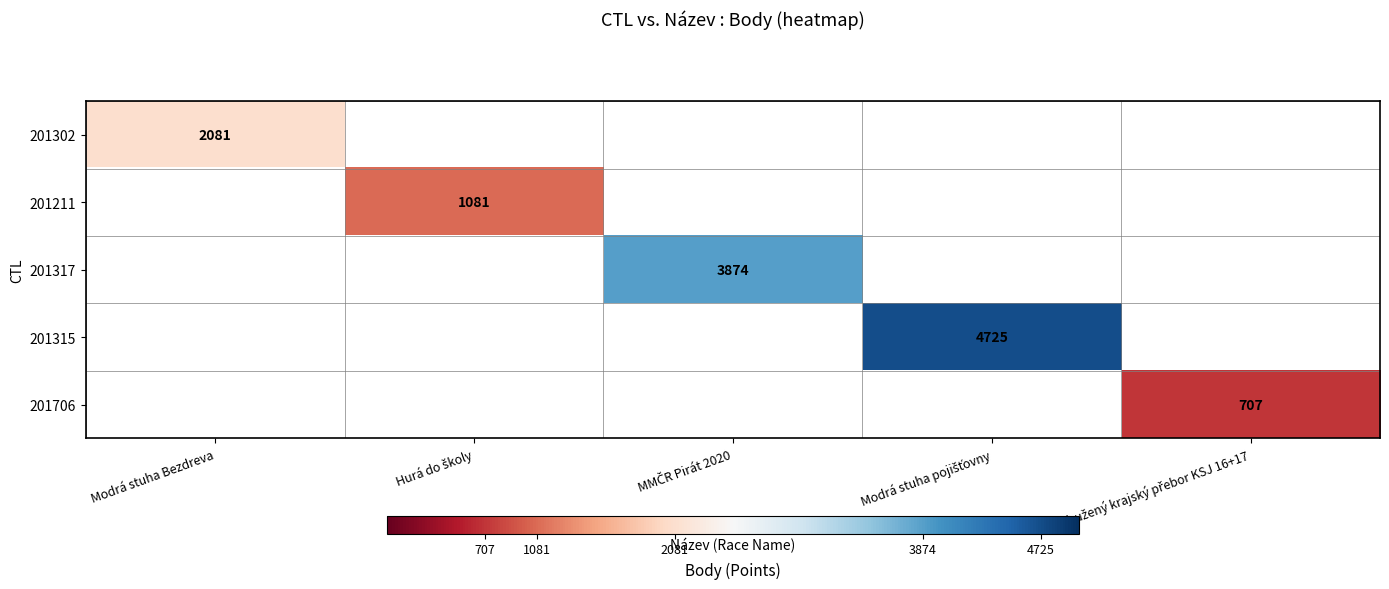

Read the 201317 value at MMČR Pirát 2020.

3874.0